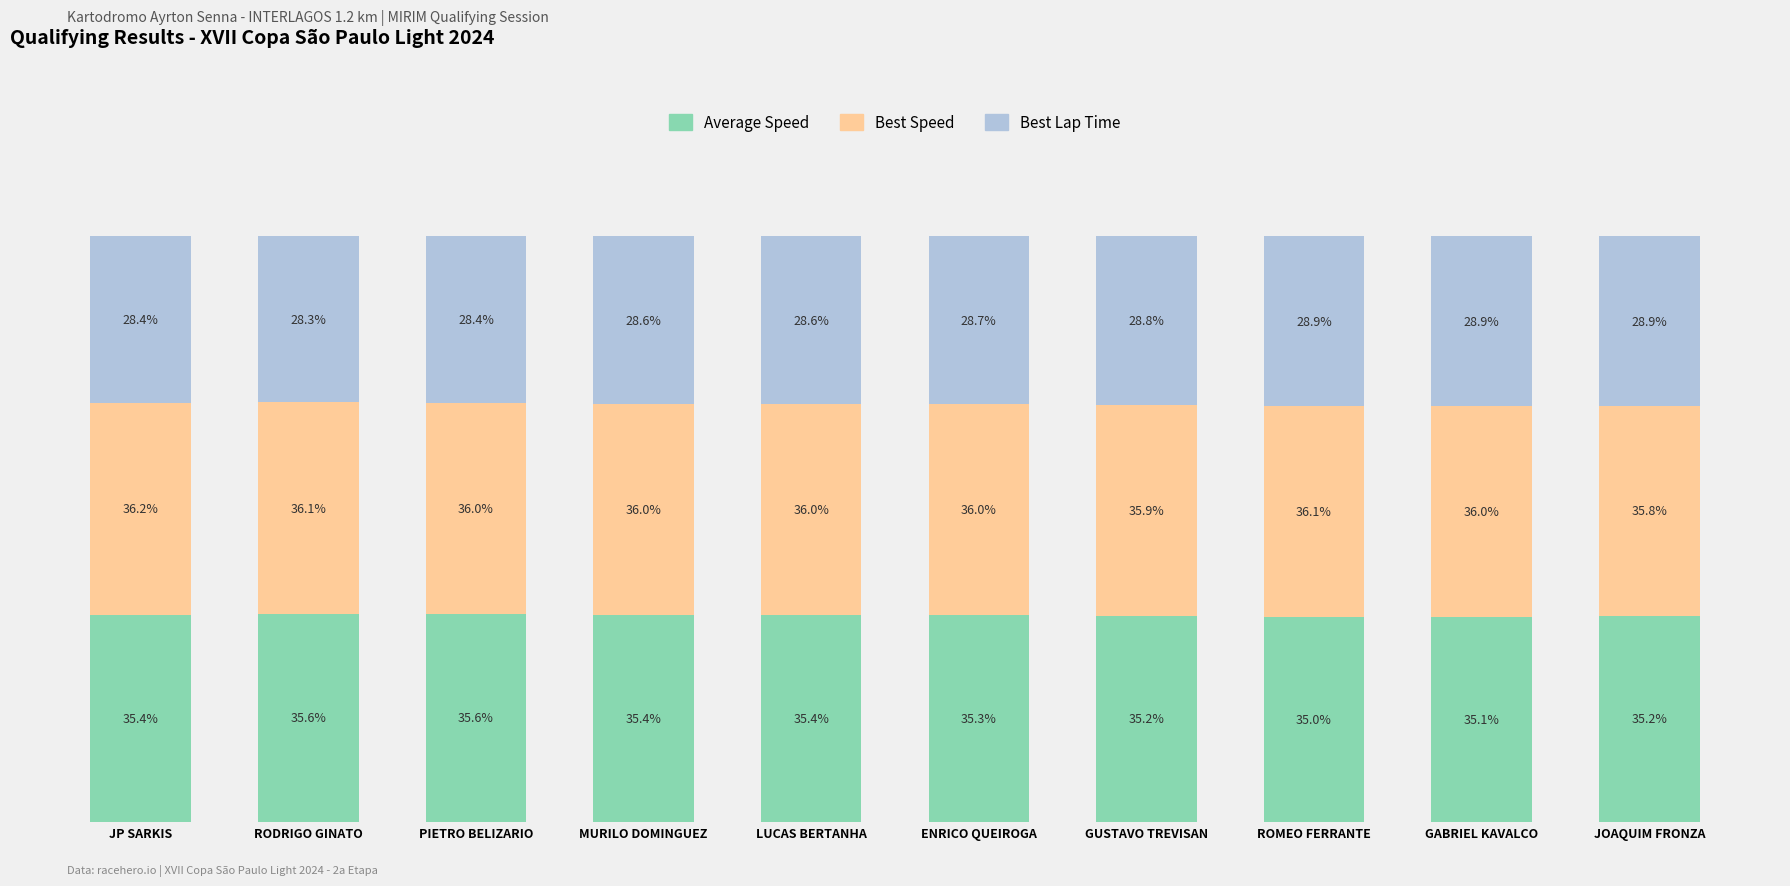

At which label does Average Speed reach its minimum?

ROMEO FERRANTE